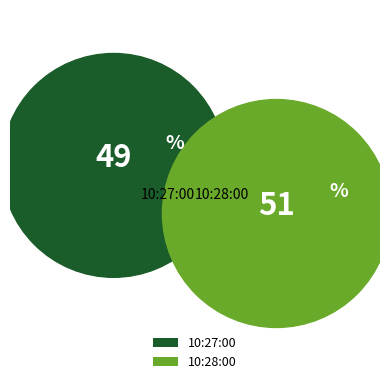

Approximately how many times larger is the value at 10:27:00 compared to 10:28:00?

1.0